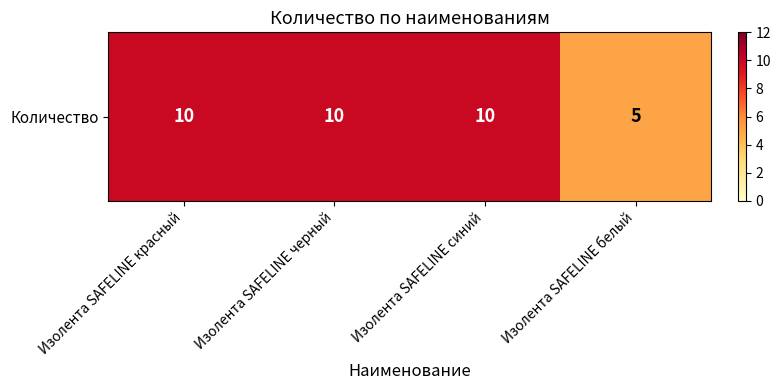

Rank the categories by value from highest to lowest.

Изолента SAFELINE красный, Изолента SAFELINE черный, Изолента SAFELINE синий, Изолента SAFELINE белый